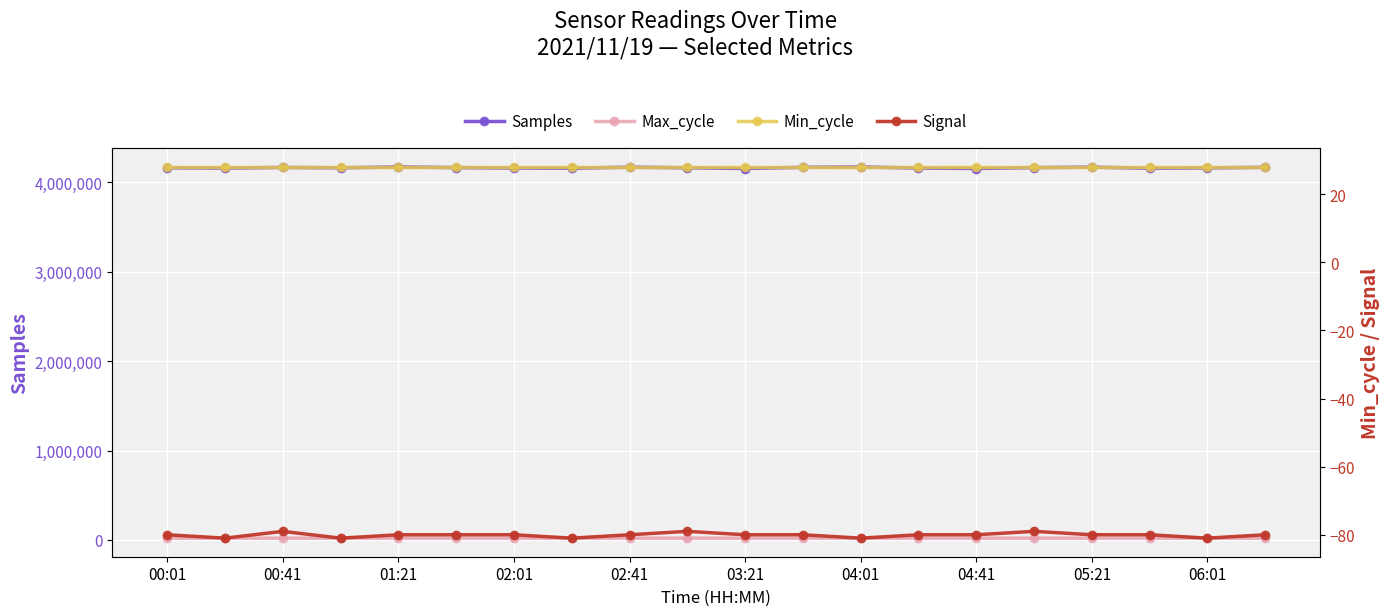

True or false: Signal and Min_cycle cross at least once.

False